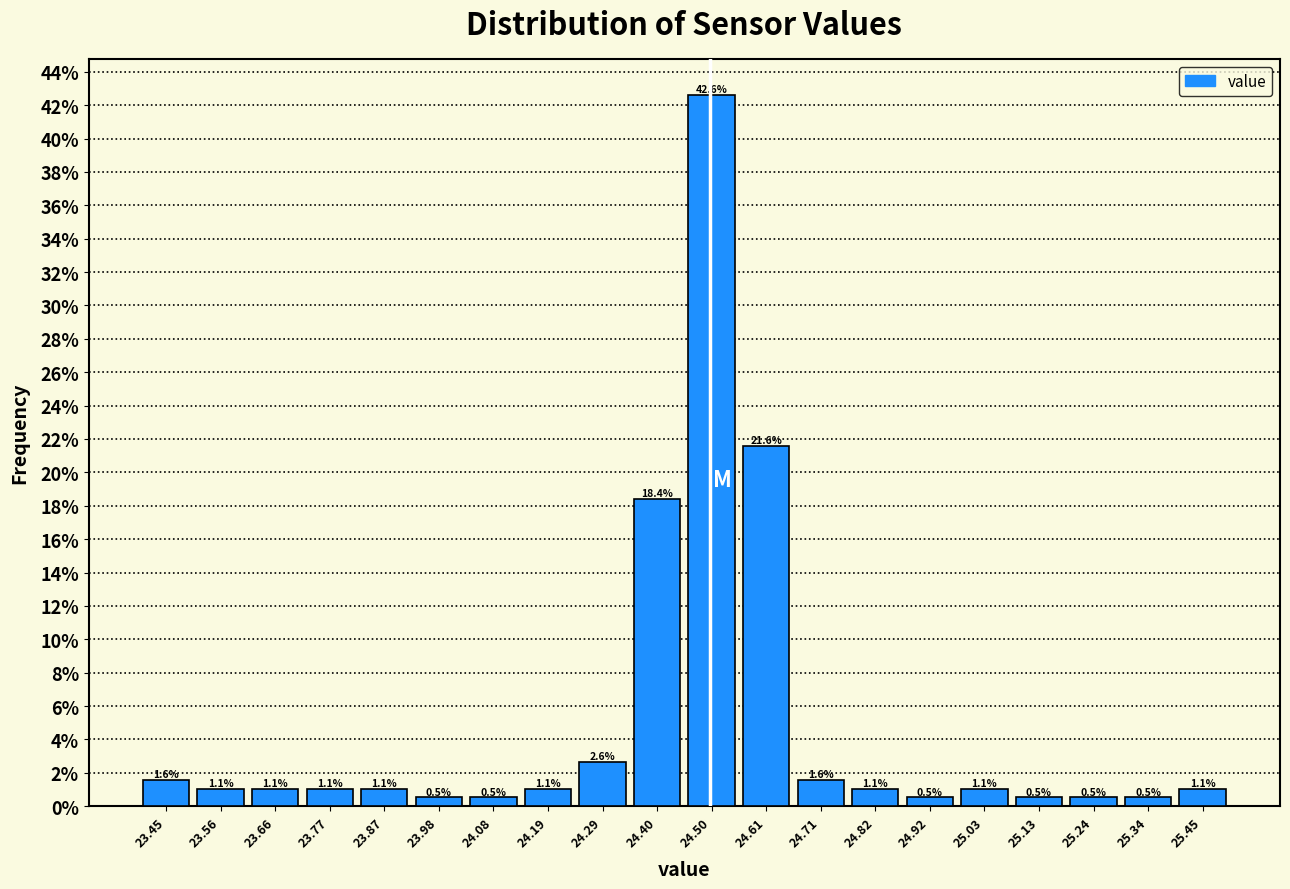

Which range on the x-axis has the tallest bar?

24.450 to 24.555